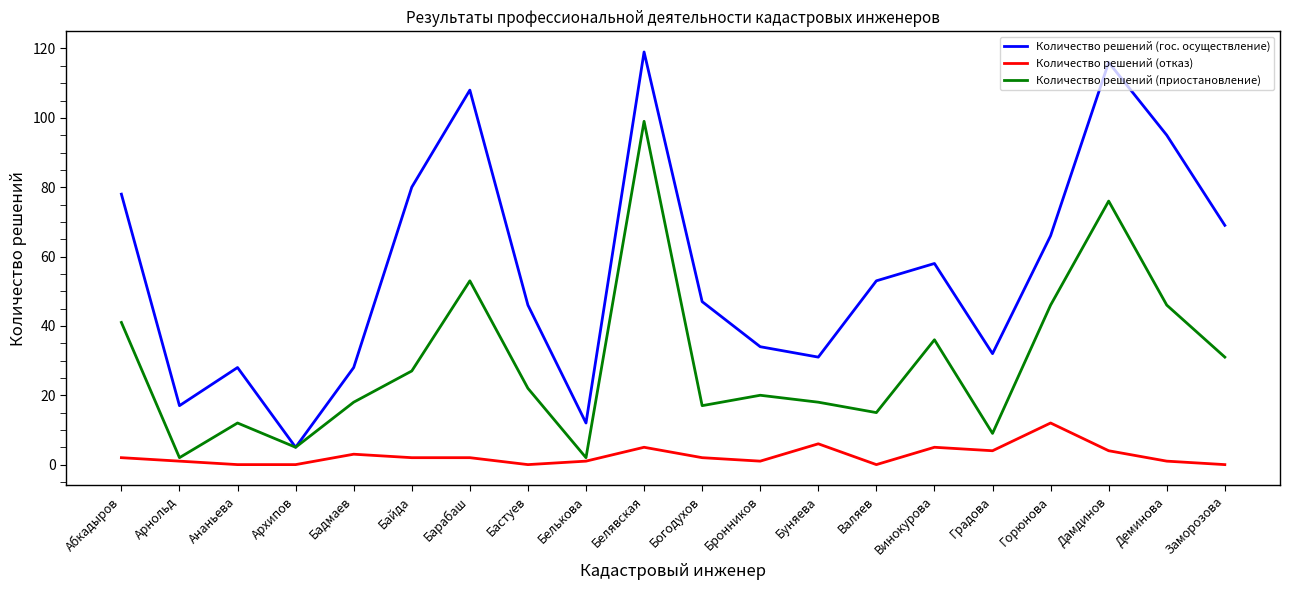

What is the maximum value for Количество решений (отказ)?

12